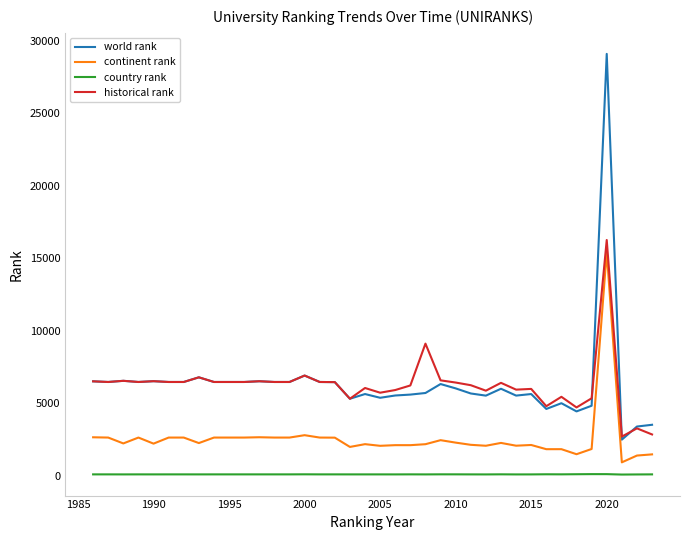

True or false: continent rank and country rank cross at least once.

False